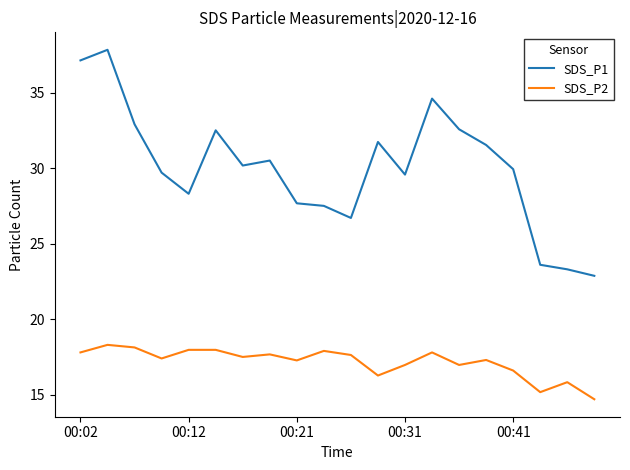

List the series in order of their overall mean, lowest first.

SDS_P2, SDS_P1